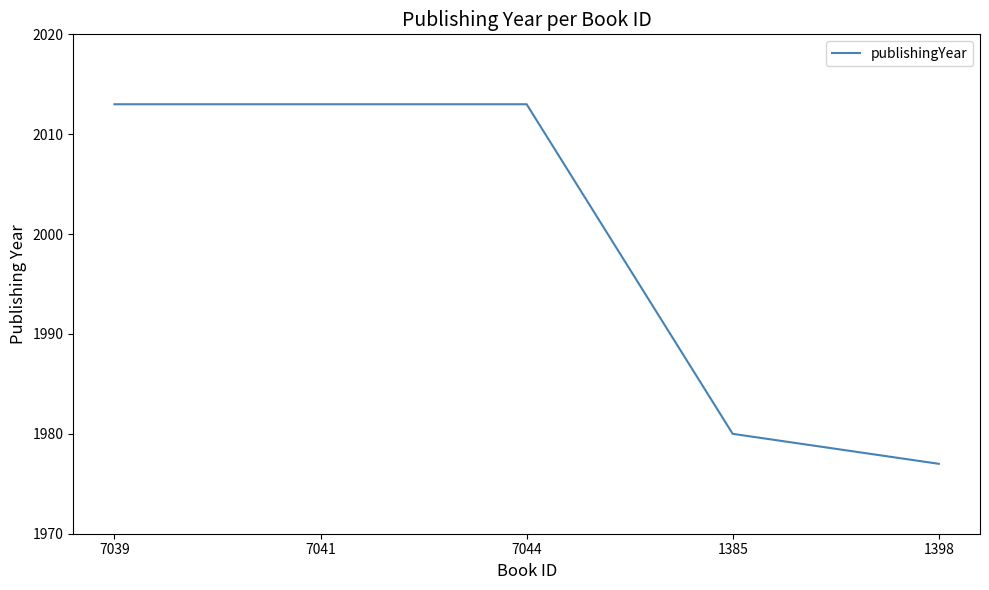

Reading left to right, what are all the values shown in this chart?

7039=2013	7041=2013	7044=2013	1385=1980	1398=1977